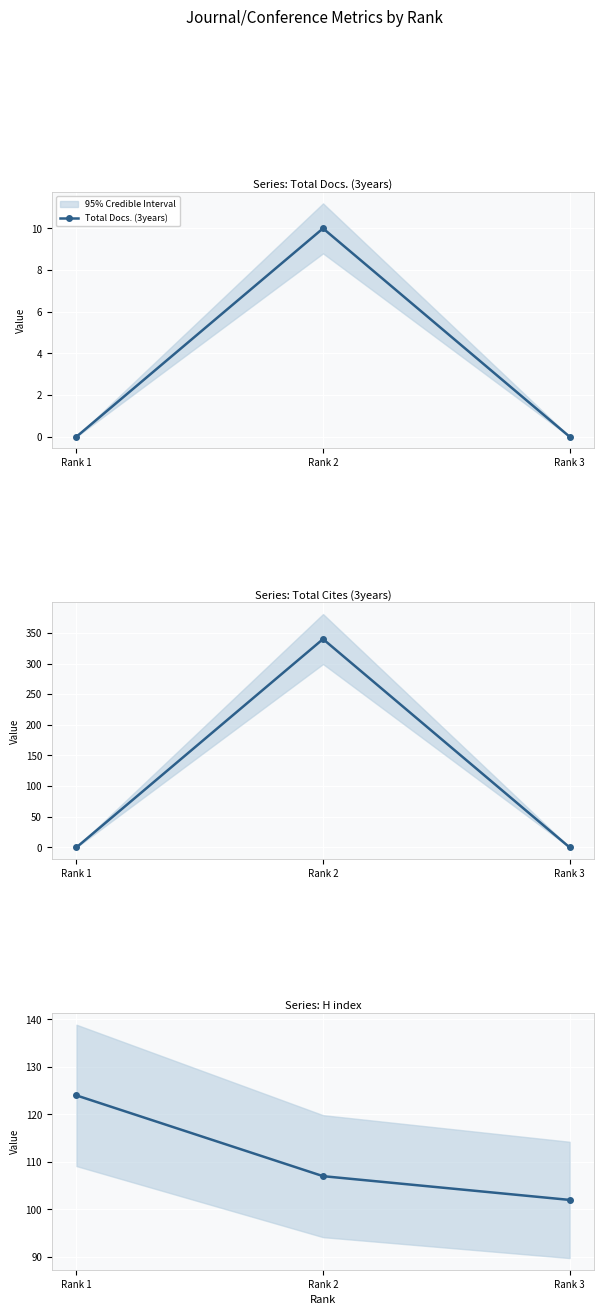

What is the value of the H index point at the 1st from the left?

124